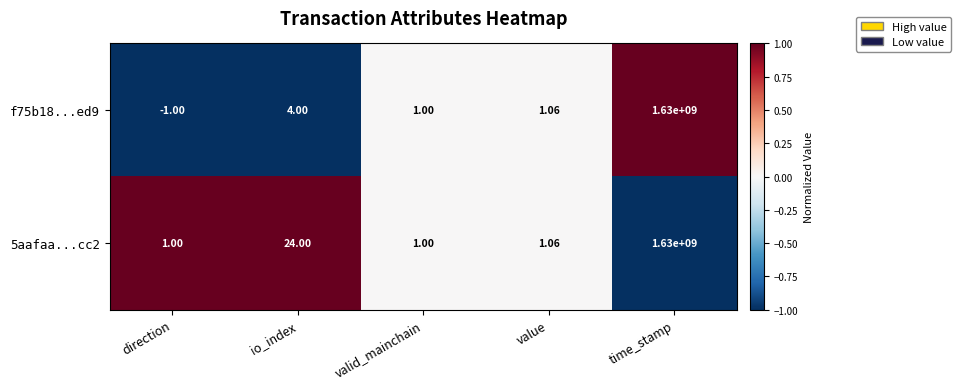

Which category has the lowest value across all series?

direction